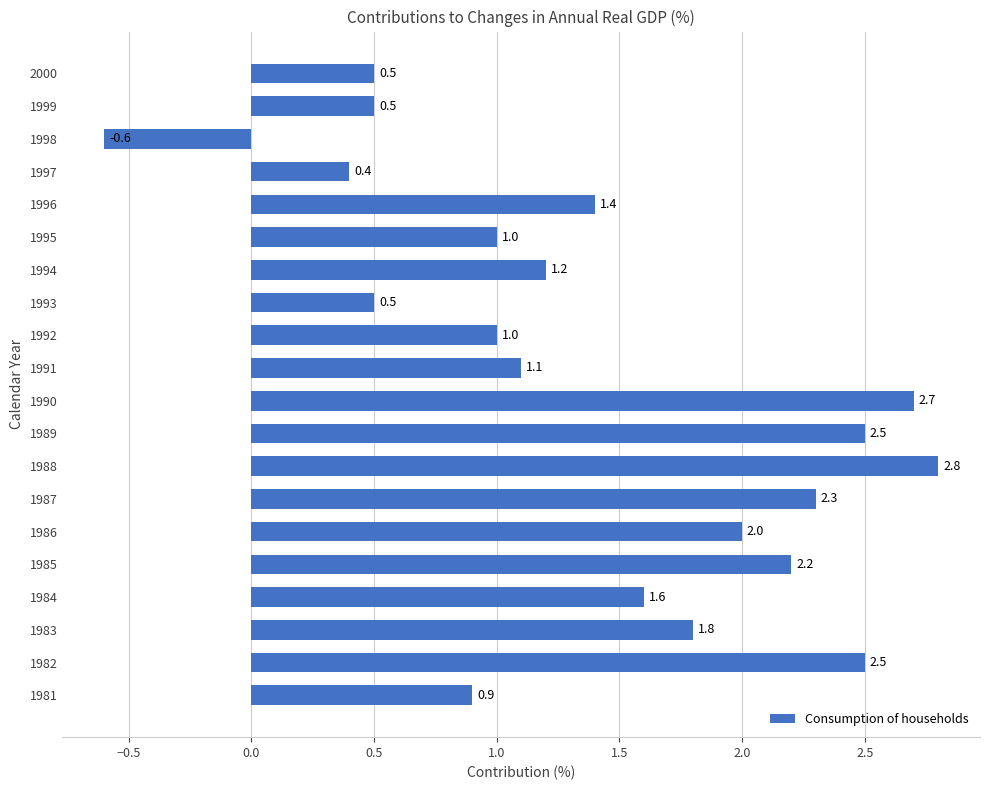

What is the change in value from 1987 to 1999?

-1.8